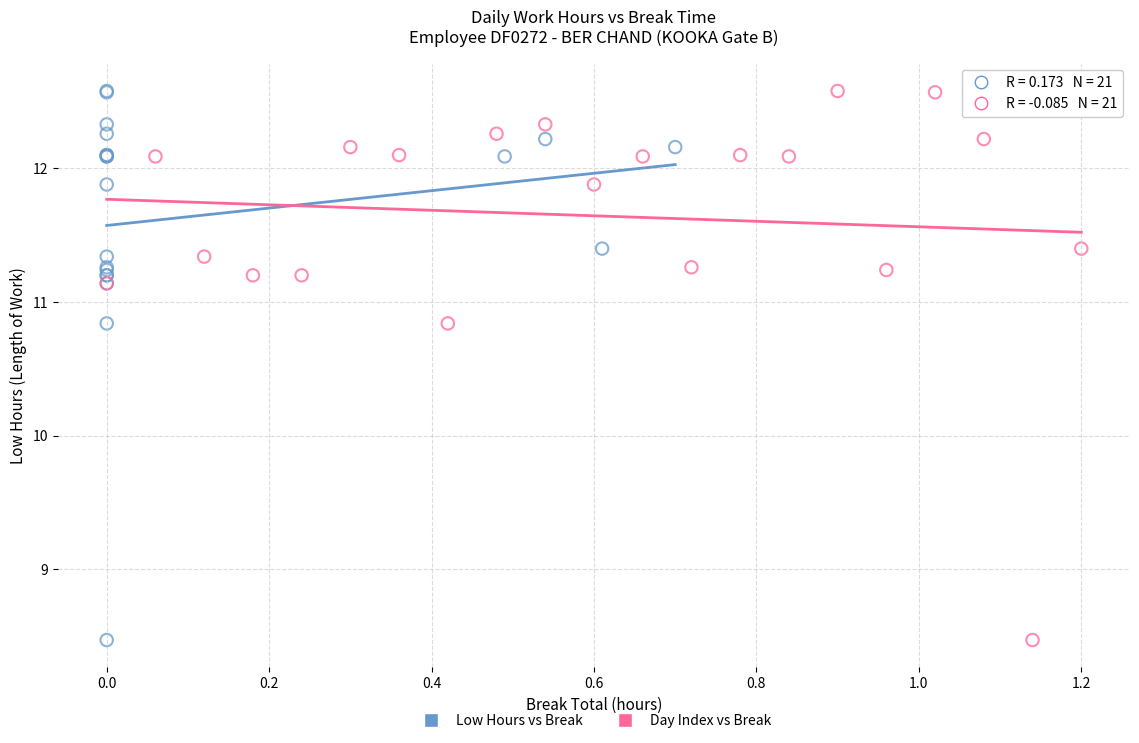

What are all the series names shown in the legend?

Low Hours vs Break, Day Index vs Break